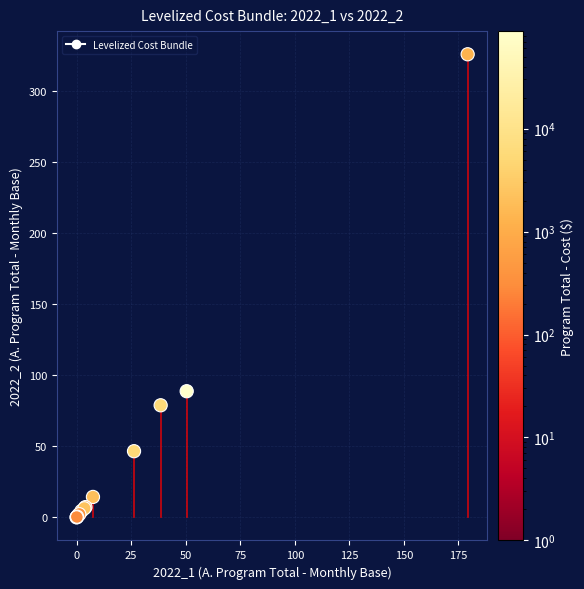

What Y value in the scatter plot is closest to 162?

88.7